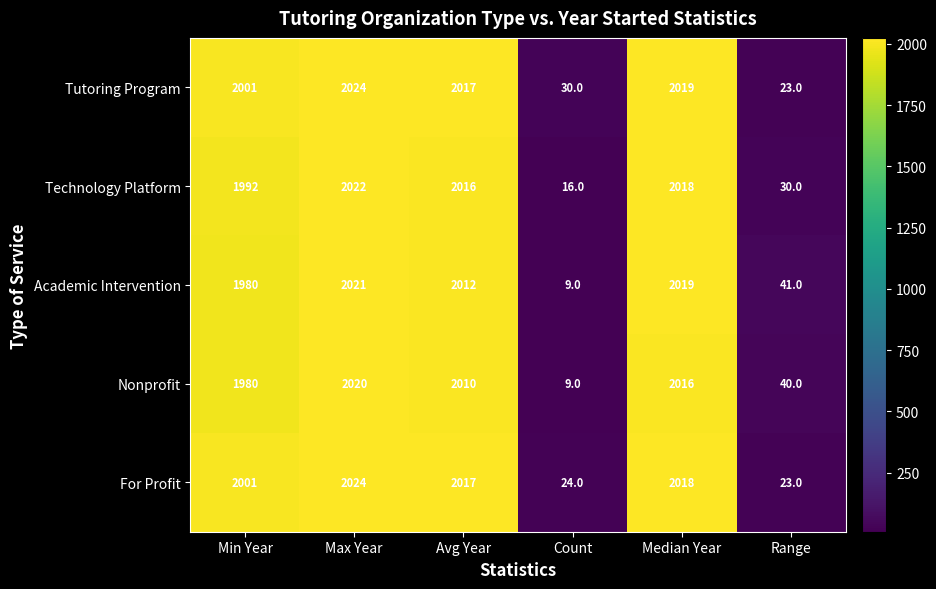

Reading right to left, extract all data points from this chart.

Tutoring Program: 23	2019	30	2017	2024	2001
Technology Platform: 30	2018	16	2016	2022	1992
Academic Intervention: 41	2019	9	2012	2021	1980
Nonprofit: 40	2016	9	2010	2020	1980
For Profit: 23	2018	24	2017	2024	2001